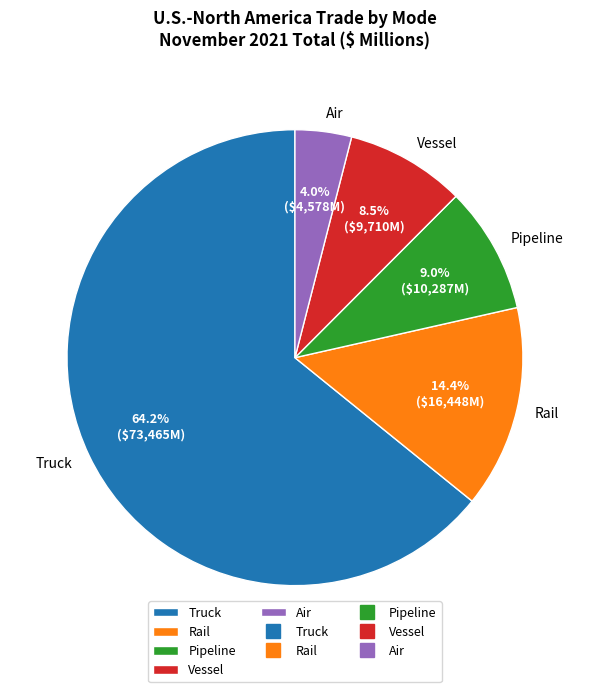

How much of the chart is everything except Vessel?

91.5%